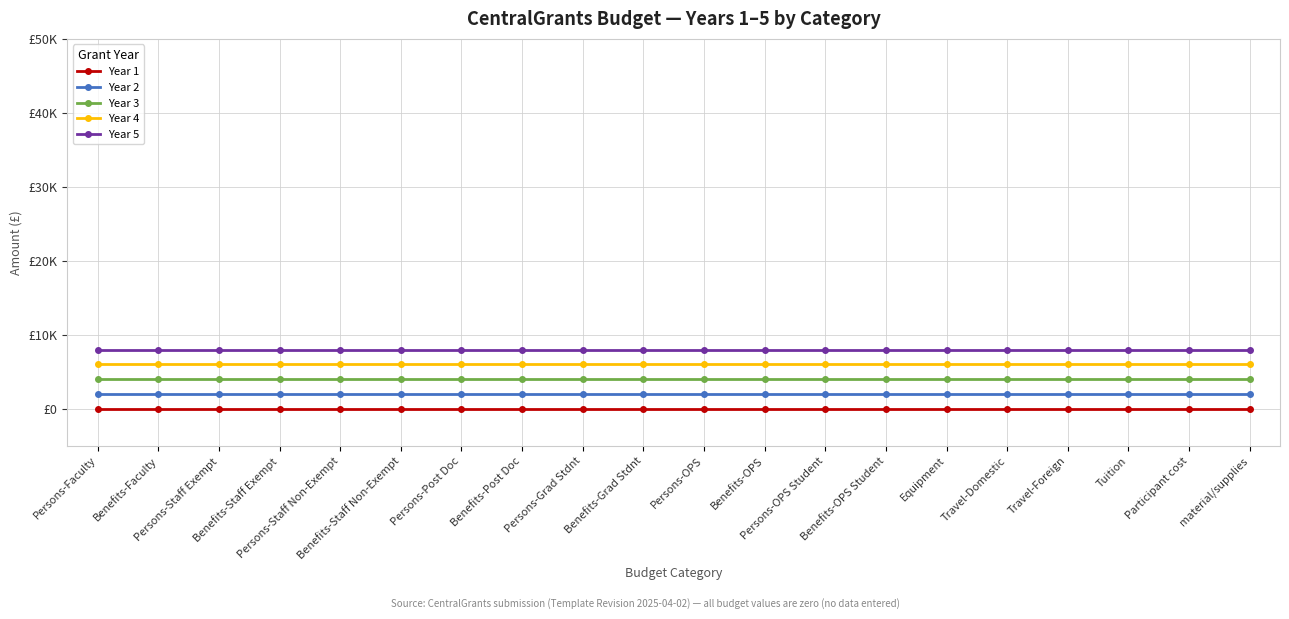

Which category has the lowest value in the Year 5 series?

Persons-Faculty